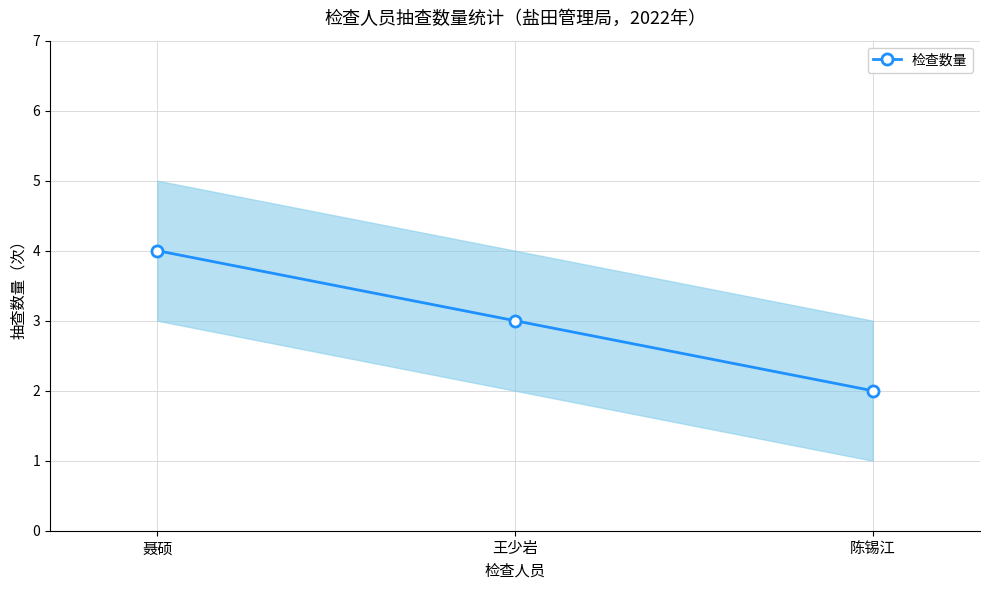

How many data points are less than 3?

1